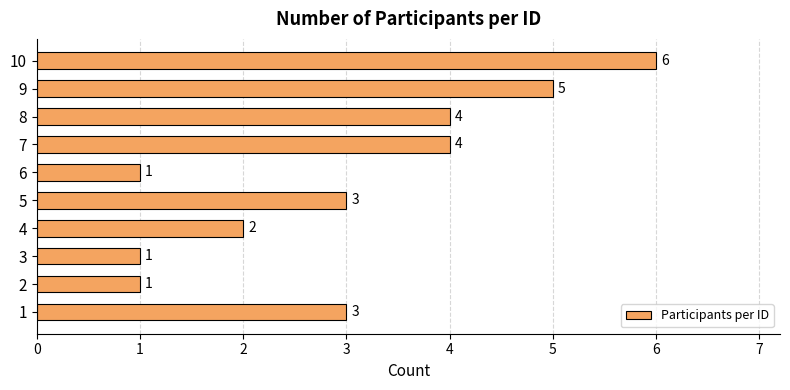

What is the maximum value shown in the chart?

6